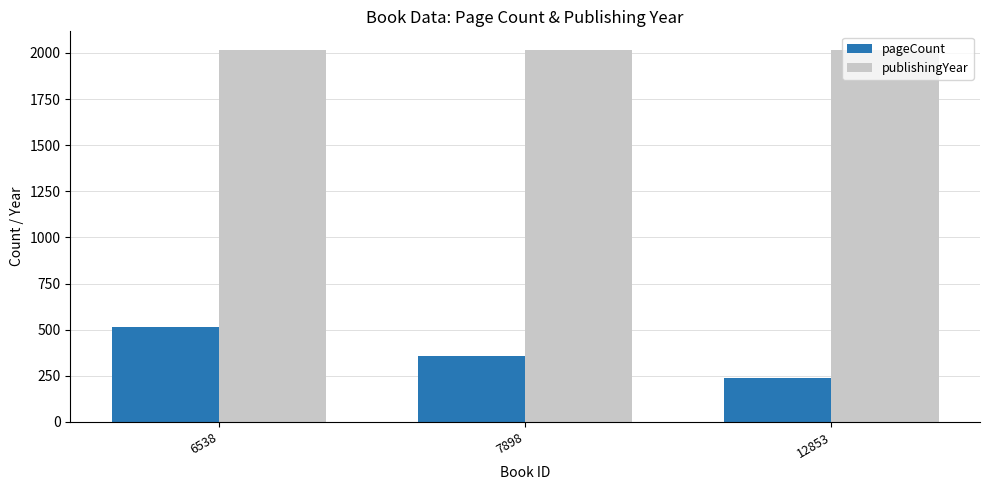

Which series has the largest range (max minus min)?

pageCount